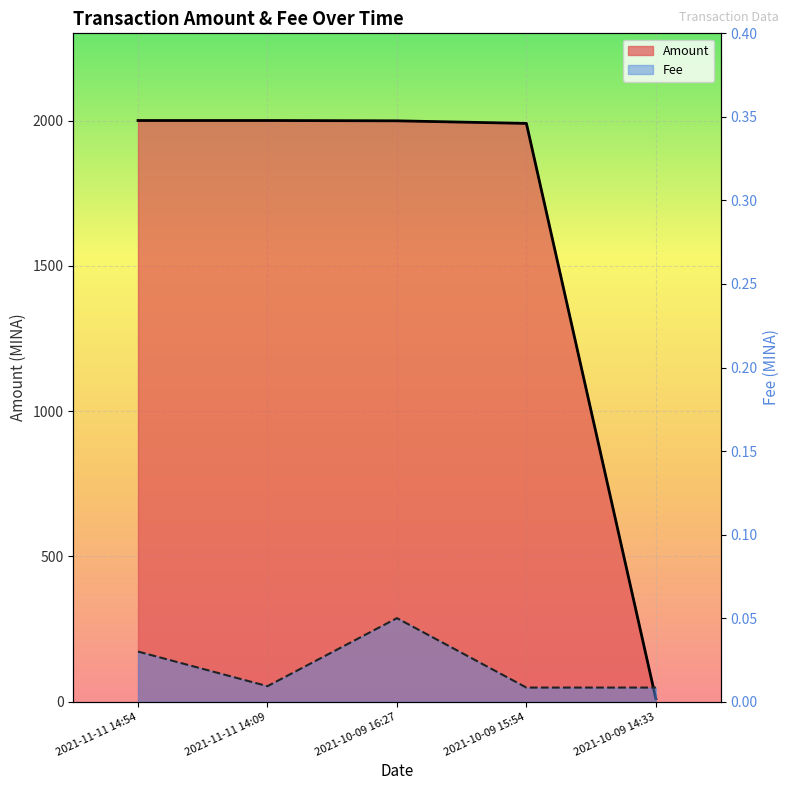

At how many categories does at least one series exceed 1233?

4